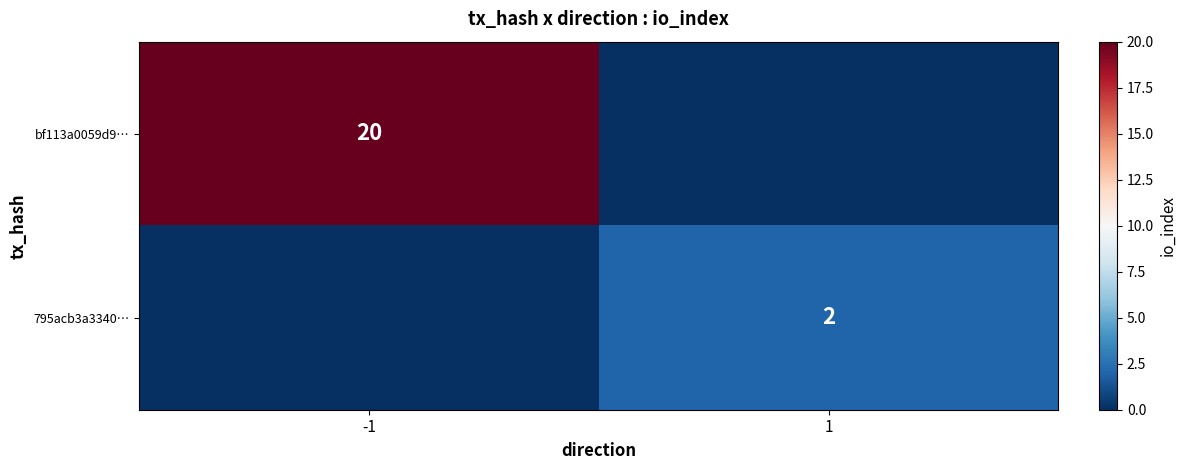

At how many categories does at least one series exceed 7?

1